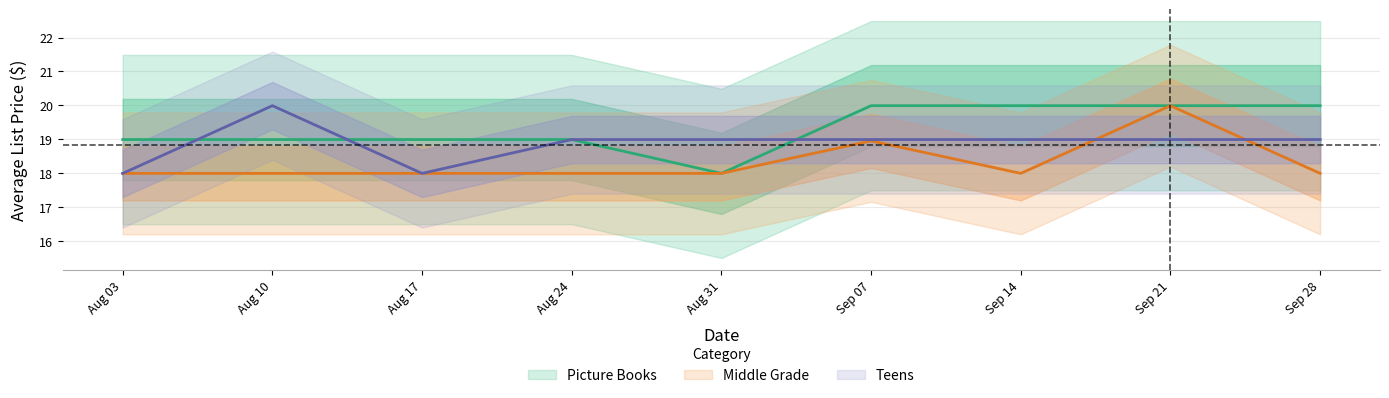

Is this an area chart (filled region under the line)?

No